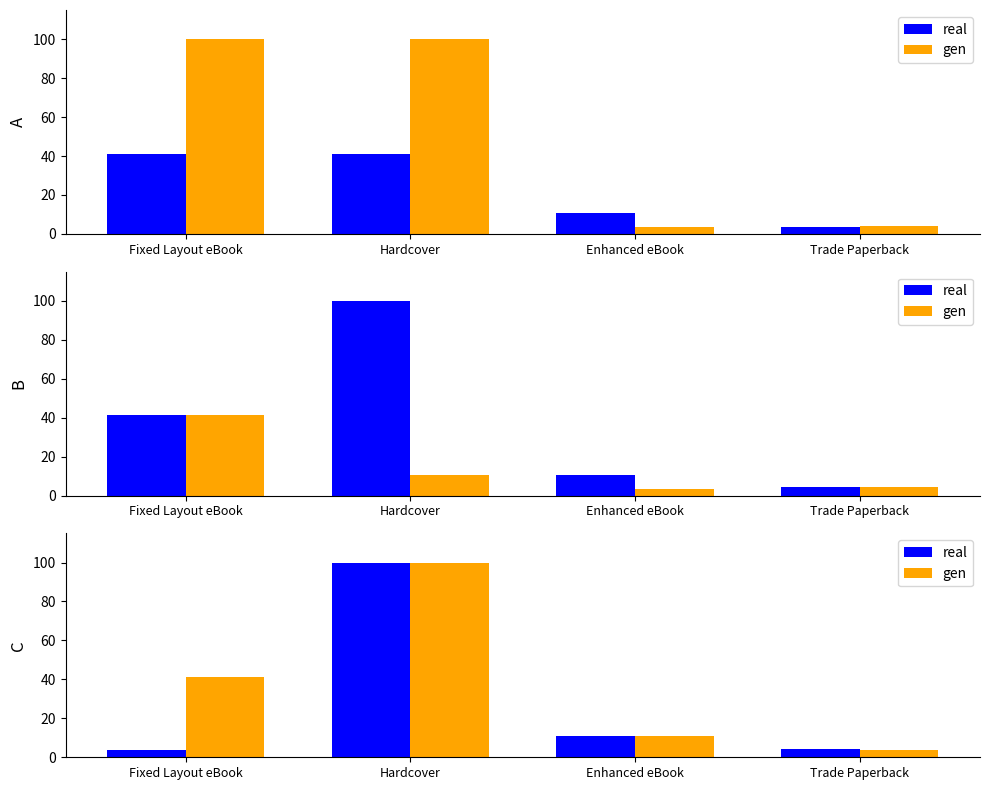

What position from the right is Hardcover?

3